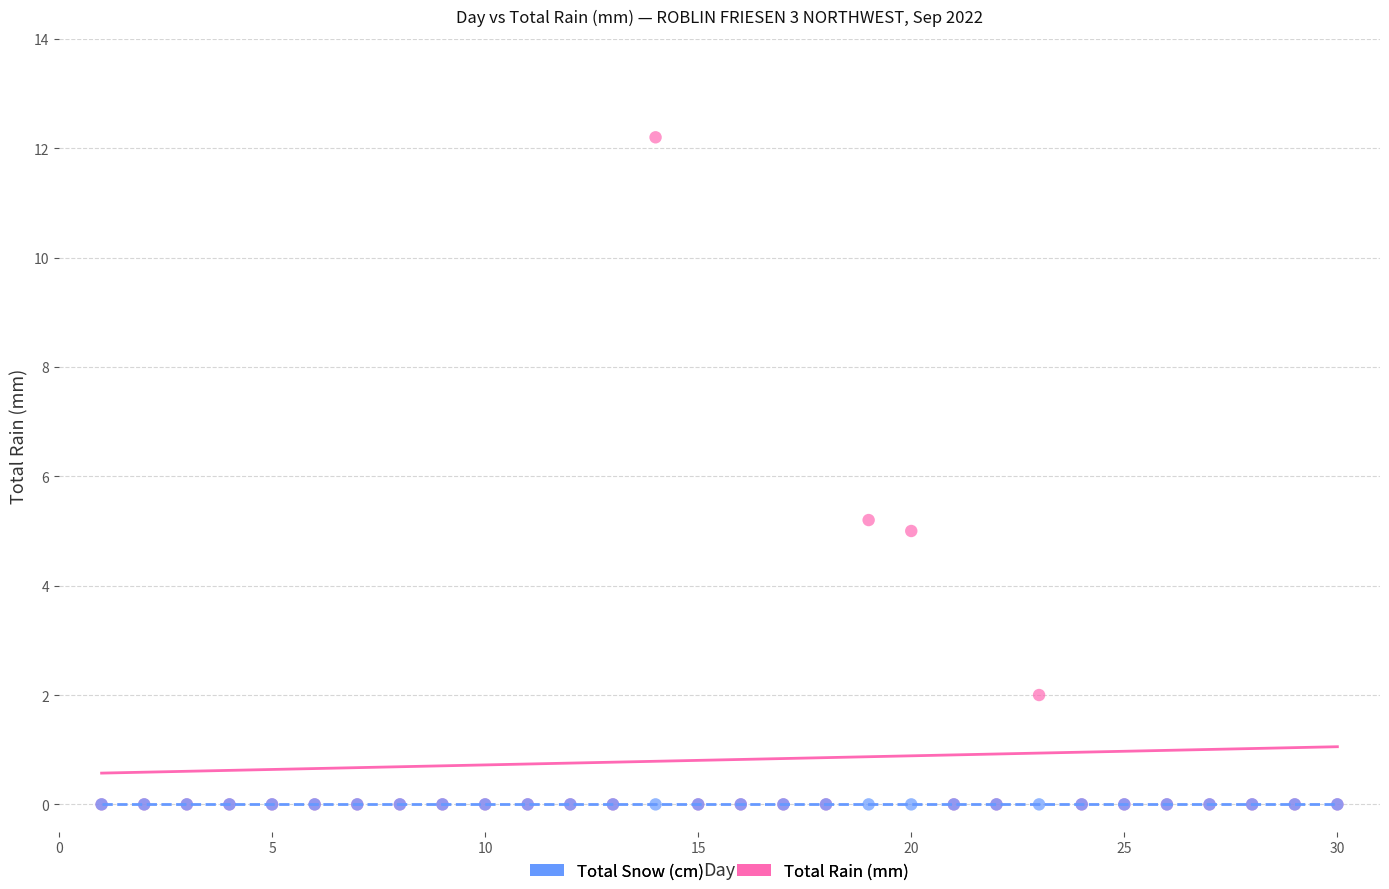

What are all the series names shown in the legend?

Total Snow (cm), Total Rain (mm)